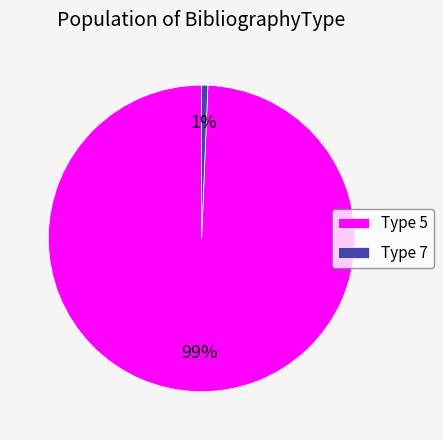

To the nearest percent, what is the average slice percentage?

50%